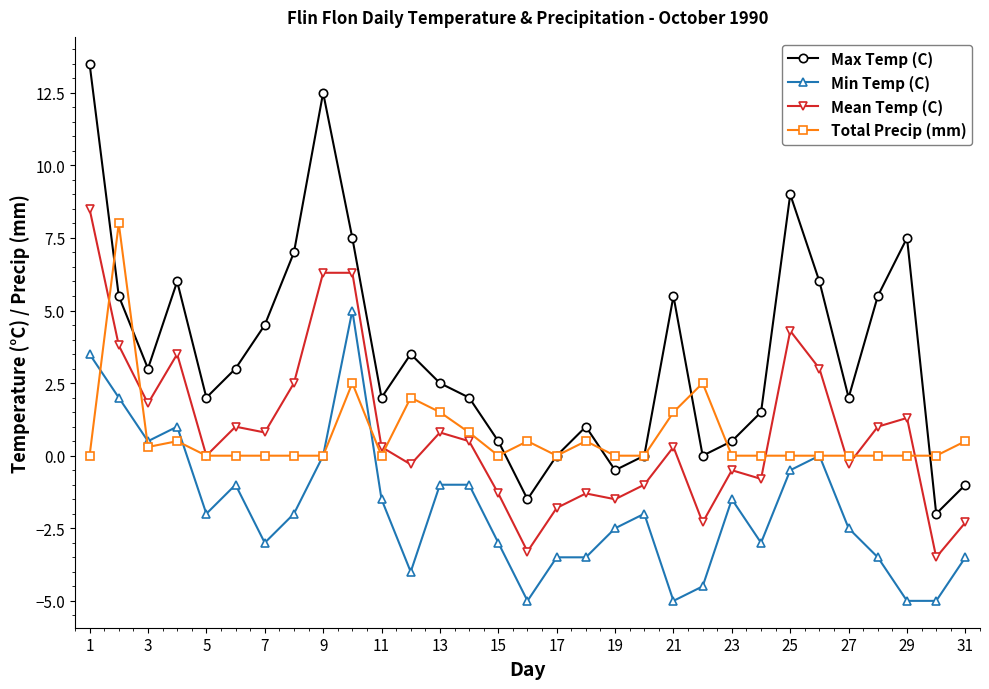

True or false: Max Temp (C) has more than 0 interior local peaks.

True